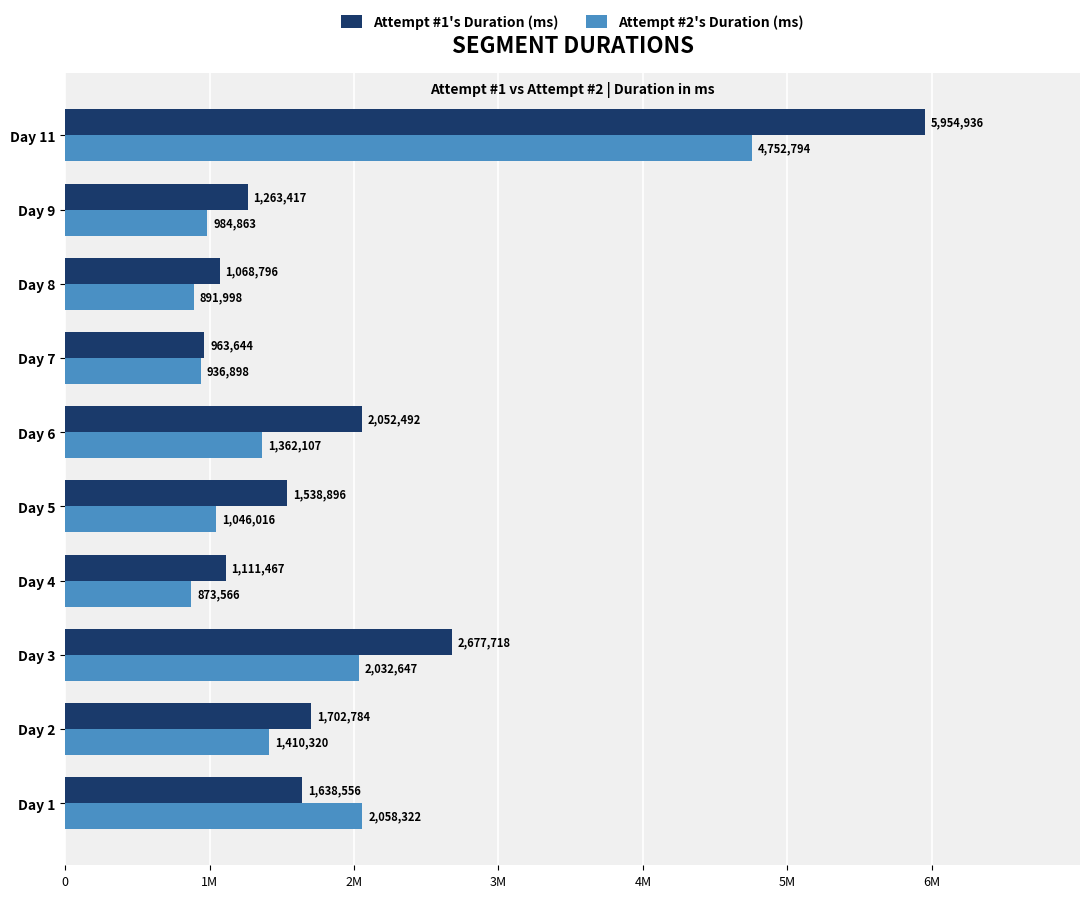

What is the value of the Attempt #1's Duration (ms) bar at the 2nd from the left?

1702784